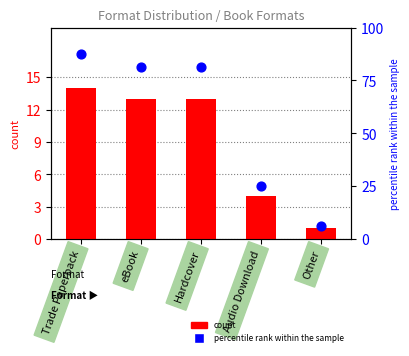

Is the value of percentile rank within the sample at eBook greater than the value of count at Other?

Yes